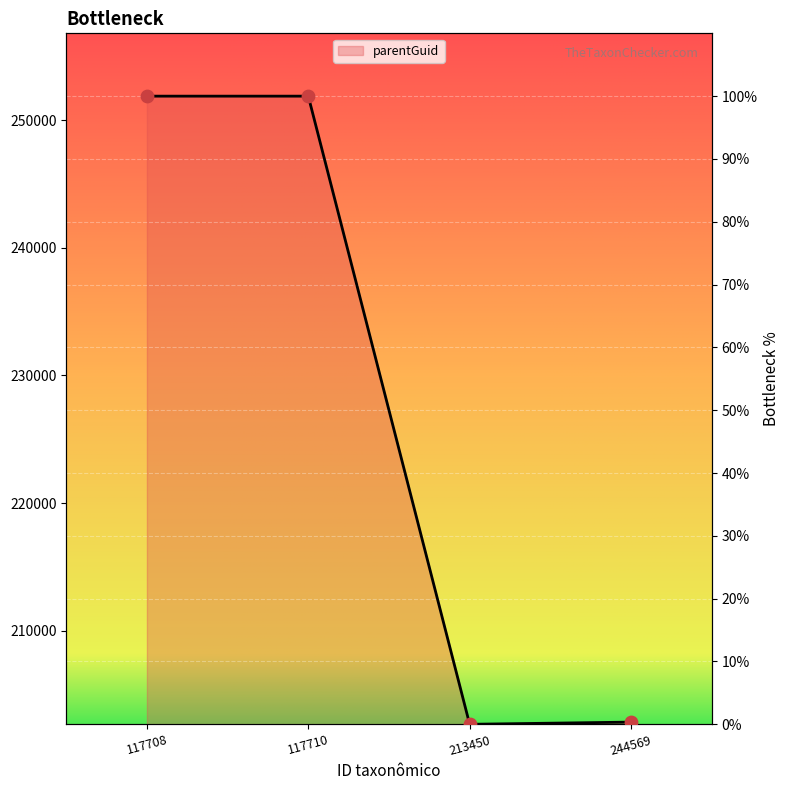

Which has a higher value, 117708 or 244569?

117708